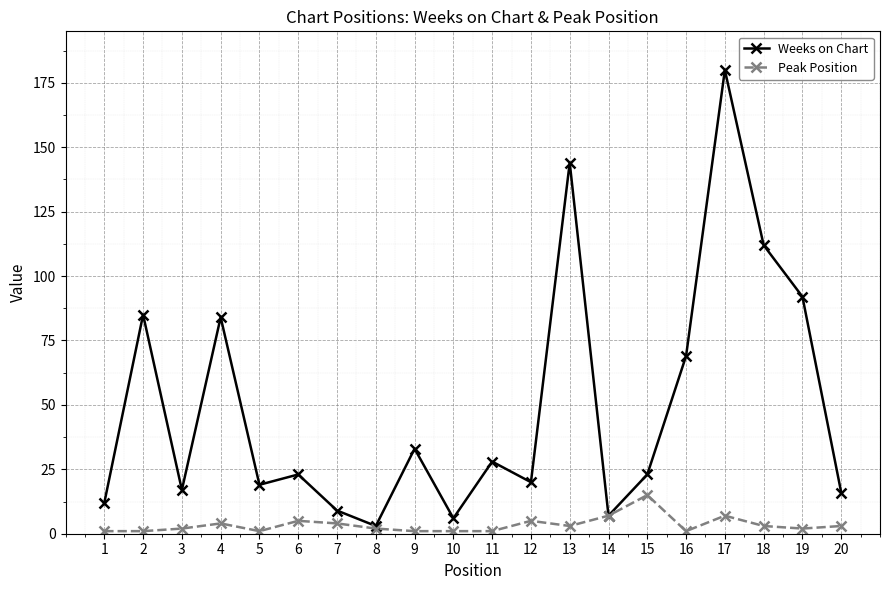

Rank the series at 5 from lowest to highest value.

Peak Position, Weeks on Chart